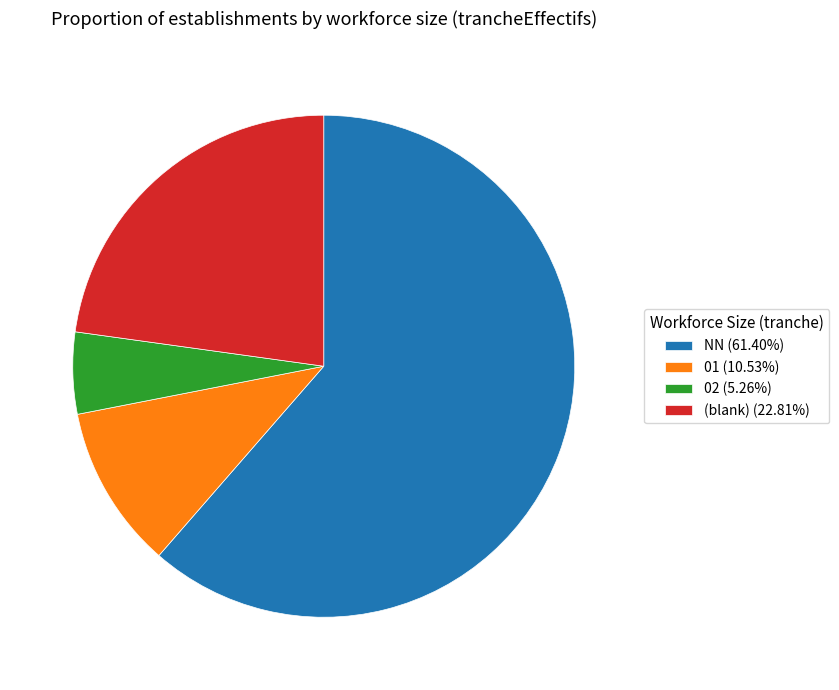

Is there any slice that represents more than half of the pie?

Yes